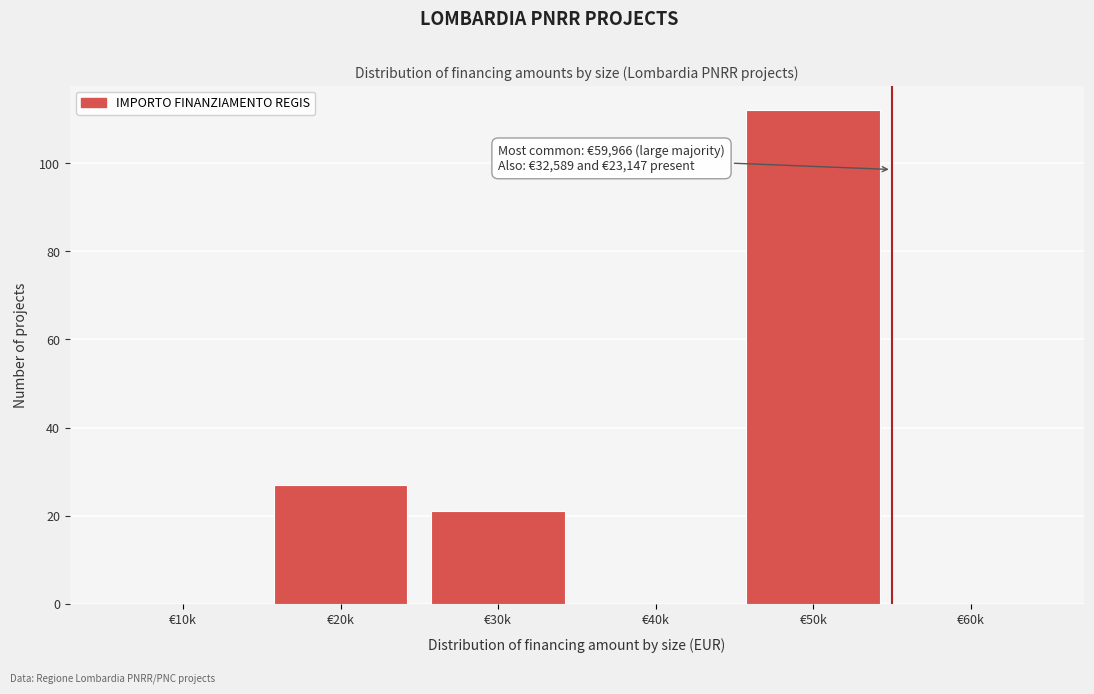

Reading right to left, transcribe all the data shown in this chart.

€60k=0	€50k=112	€40k=0	€30k=21	€20k=27	€10k=0